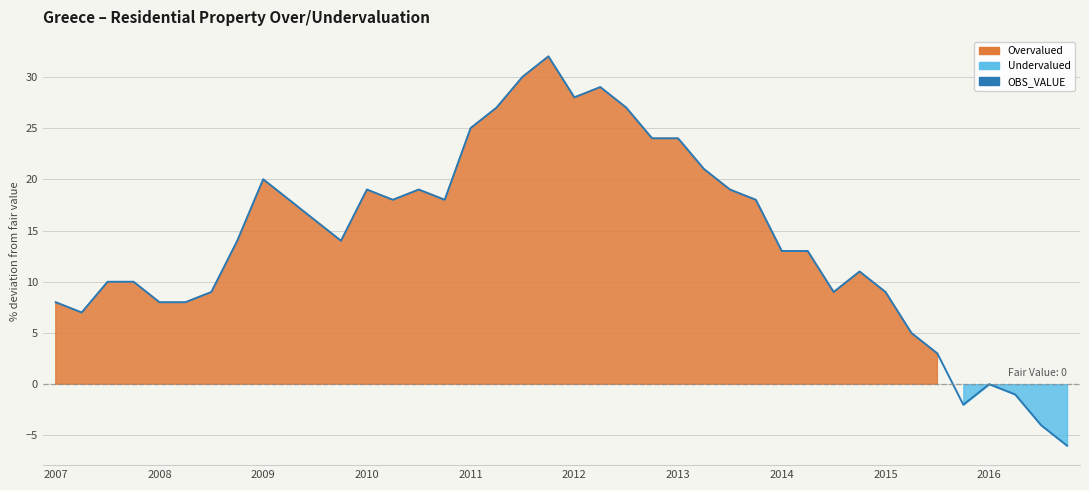

True or false: the data shows 9 at 13.

False